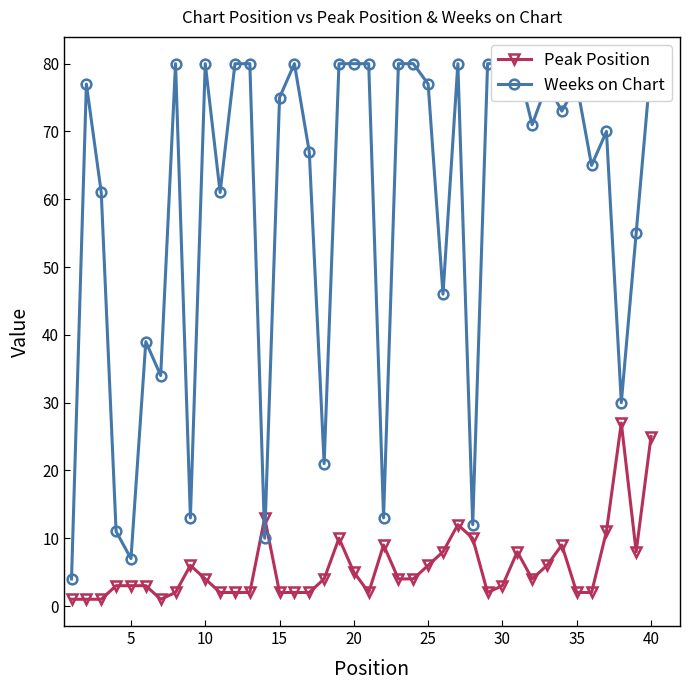

What is the highest value of the Peak Position series?

27